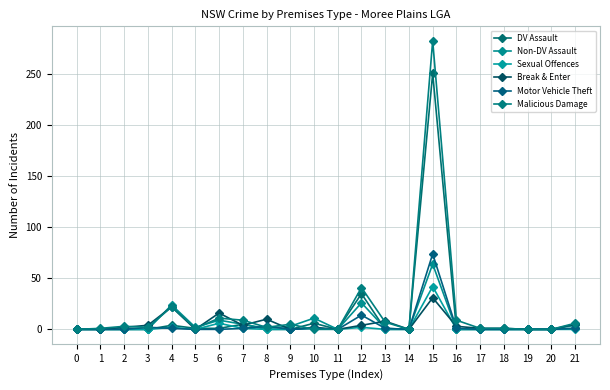

How many lines are shown in the chart?

6